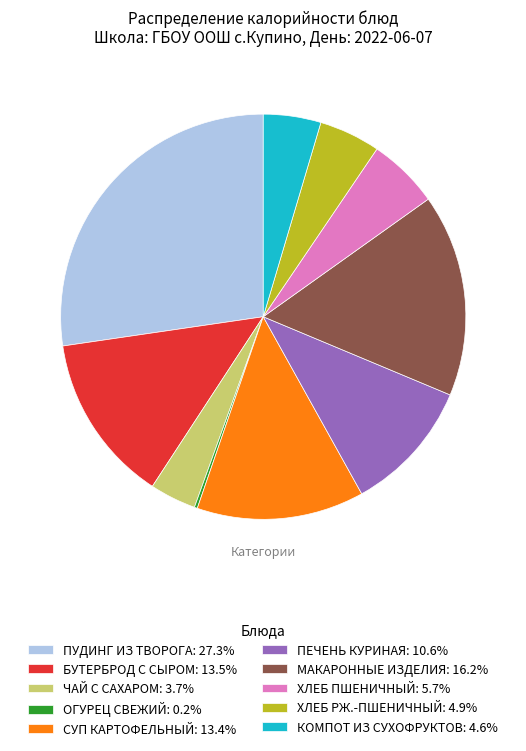

Does any single category account for the majority?

No